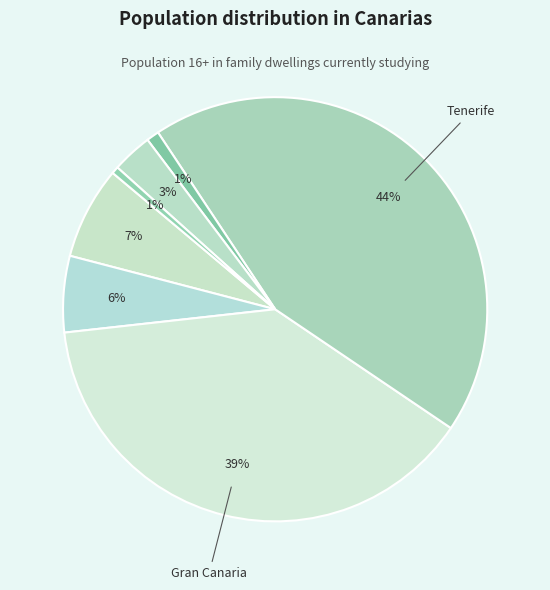

Which category has the smallest portion of the pie?

El Hierro